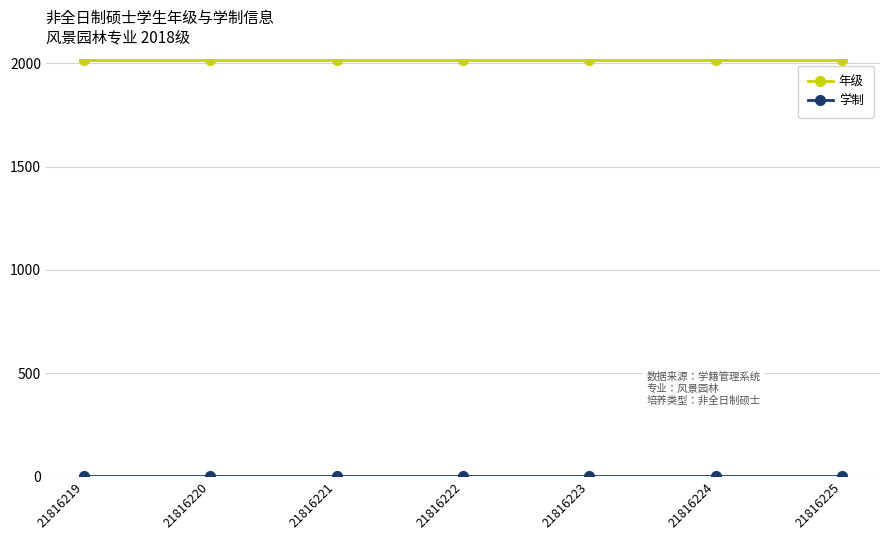

Is it true that 年级 equals 2018.0 at 21816219?

True